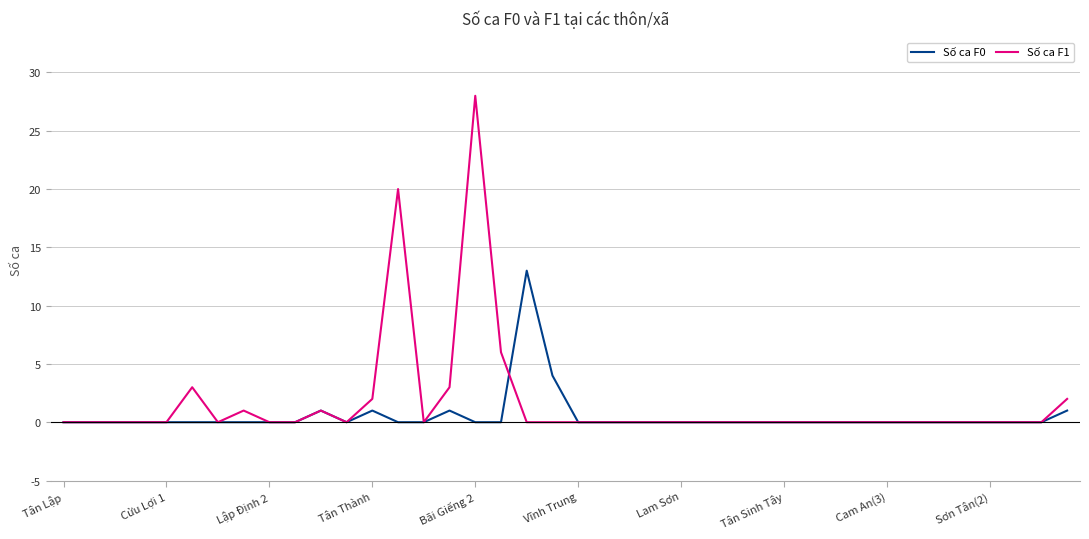

What is the maximum value shown in the chart?

28